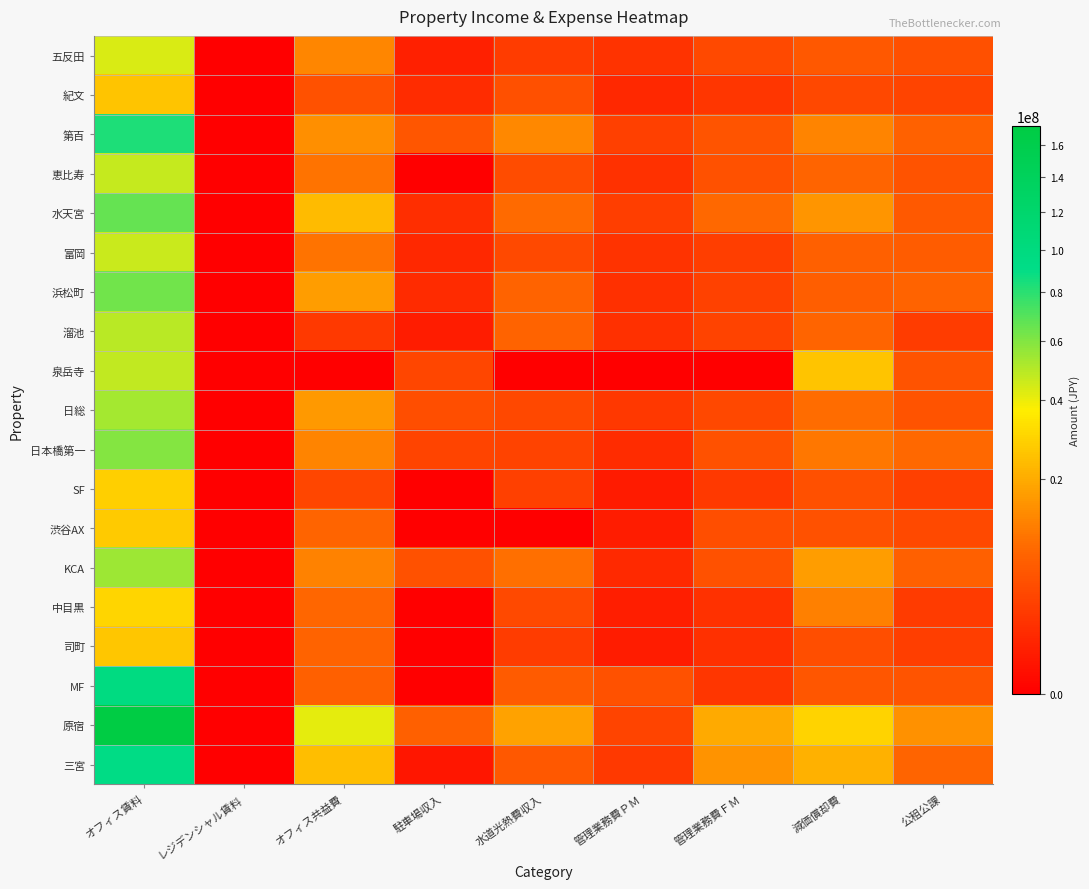

At オフィス賃料, list the series in order from smallest to largest.

紀文, 司町, 渋谷AX, SF, 中目黒, 五反田, 富岡, 恵比寿, 泉岳寺, 溜池, 日総, KCA, 日本橋第一, 浜松町, 水天宮, 第百, 三宮, MF, 原宿